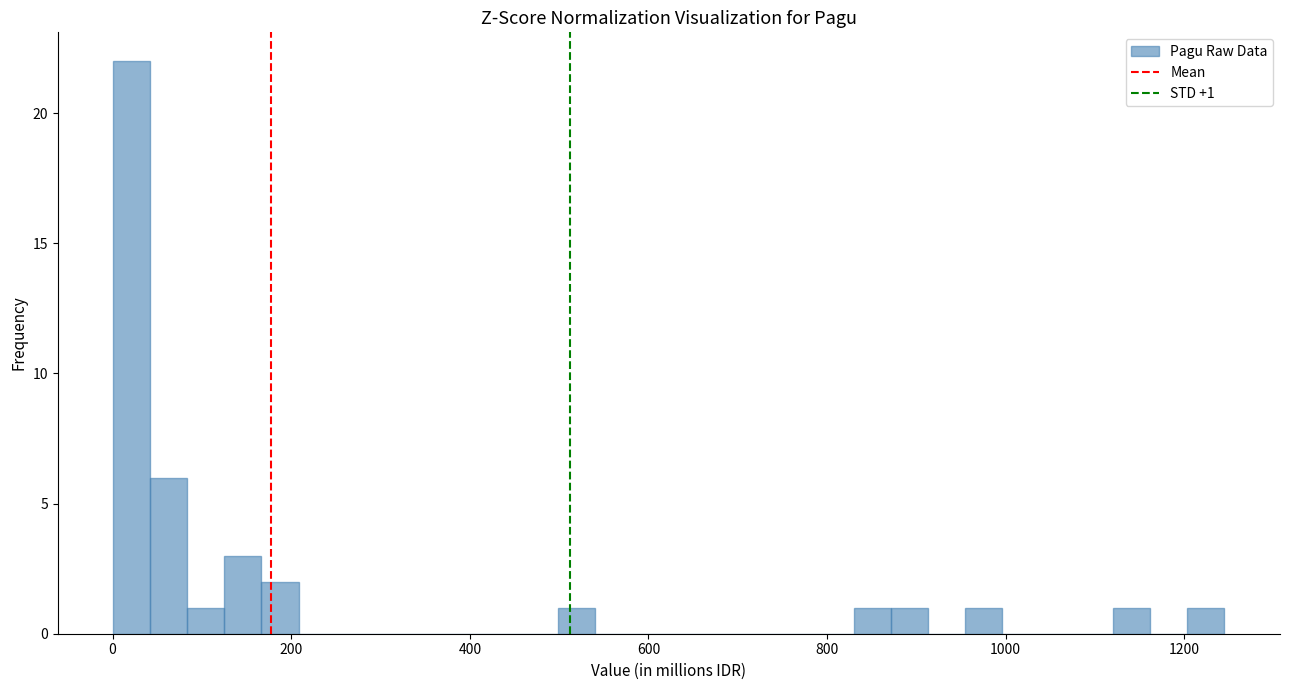

Around what value on the x-axis is the tallest bar? Give the approximate position of its centre, as read against the axis.

20